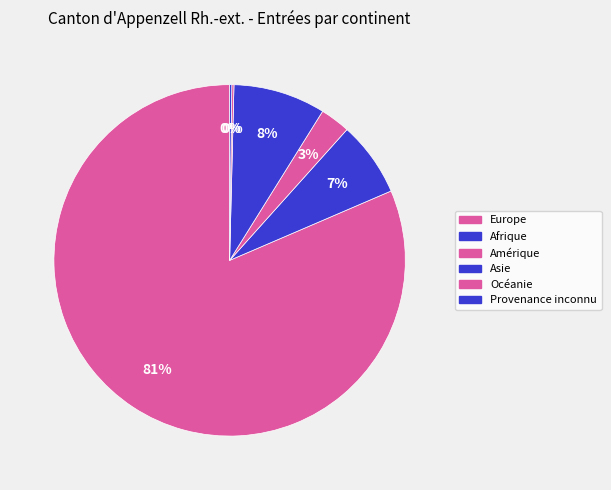

How many slices are in this pie chart?

6